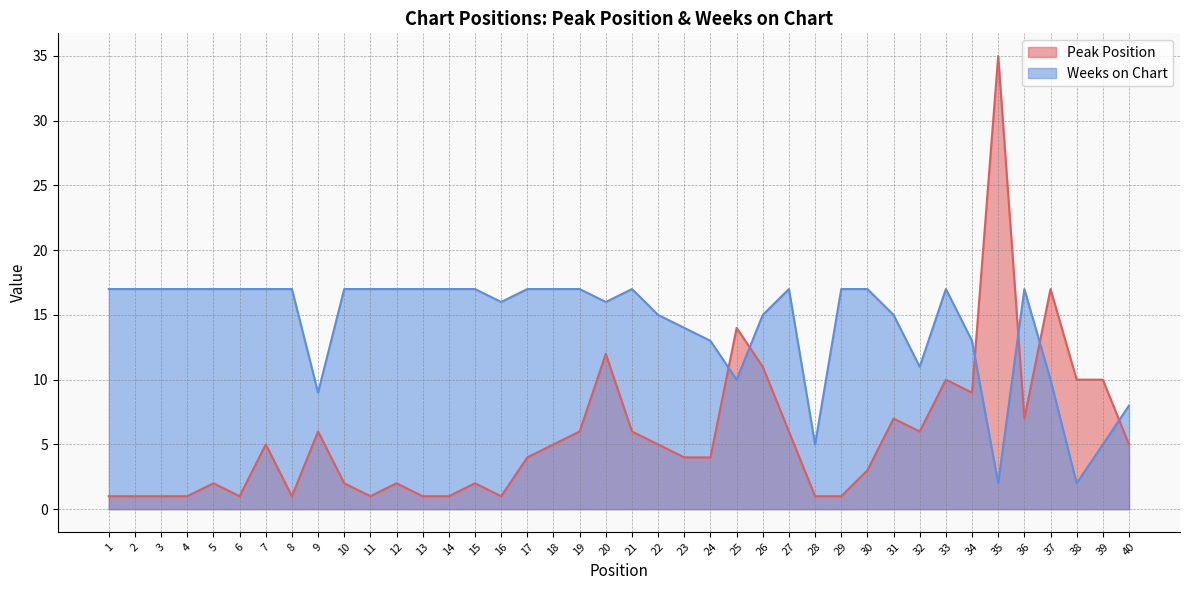

Which series has the largest total across all categories?

Weeks on Chart